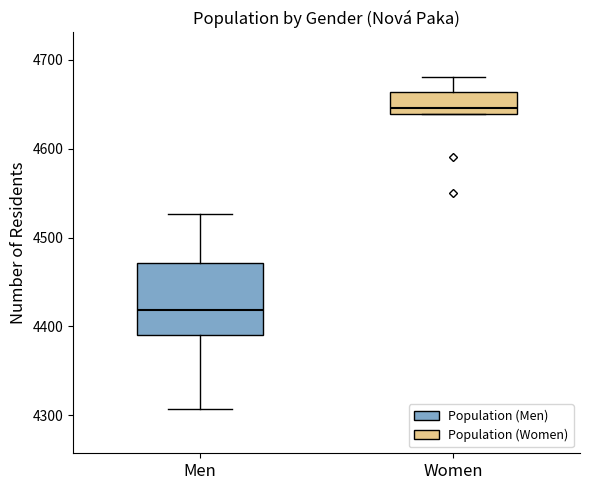

Which box's median line is the lowest?

Men